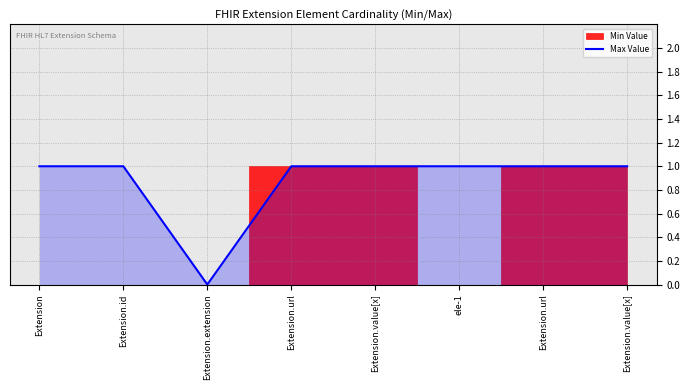

Rank the categories by value from lowest to highest.

Extension.extension, Extension, Extension.id, Extension.url, Extension.value[x], ele-1, Extension.url, Extension.value[x]